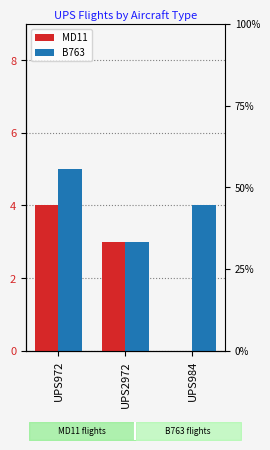

What is the total value across all series at UPS2972?

6